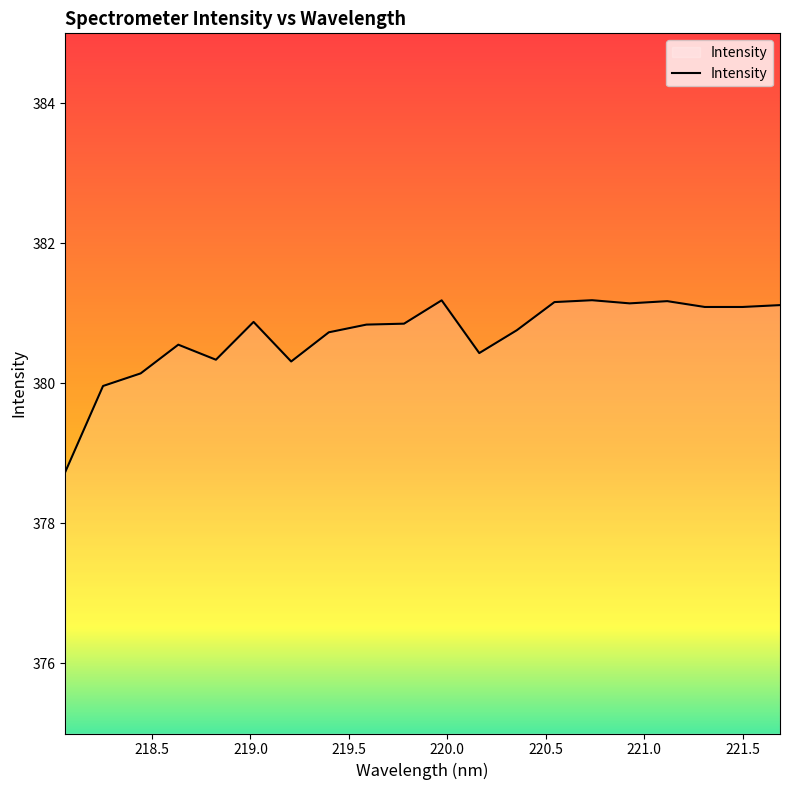

What is the difference between the maximum and second lowest values?

1.2